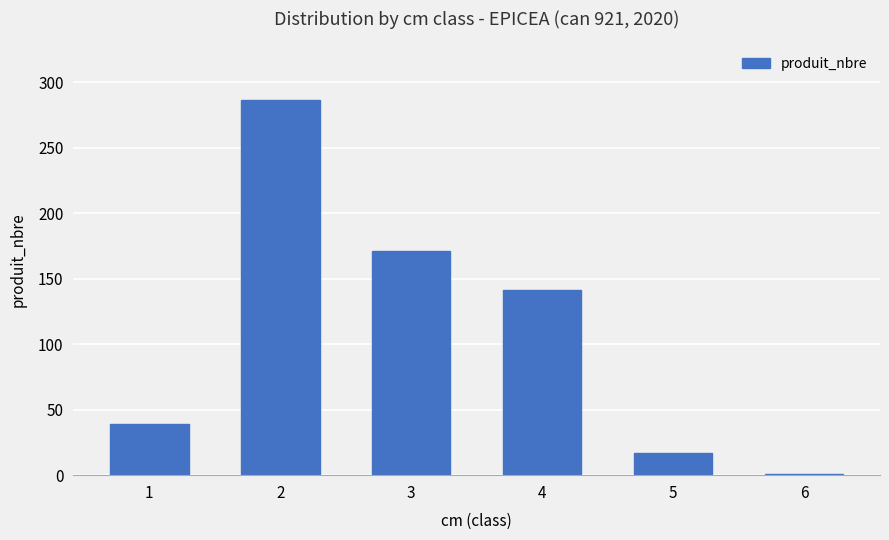

List the labels in order of value, largest first.

2, 3, 4, 1, 5, 6